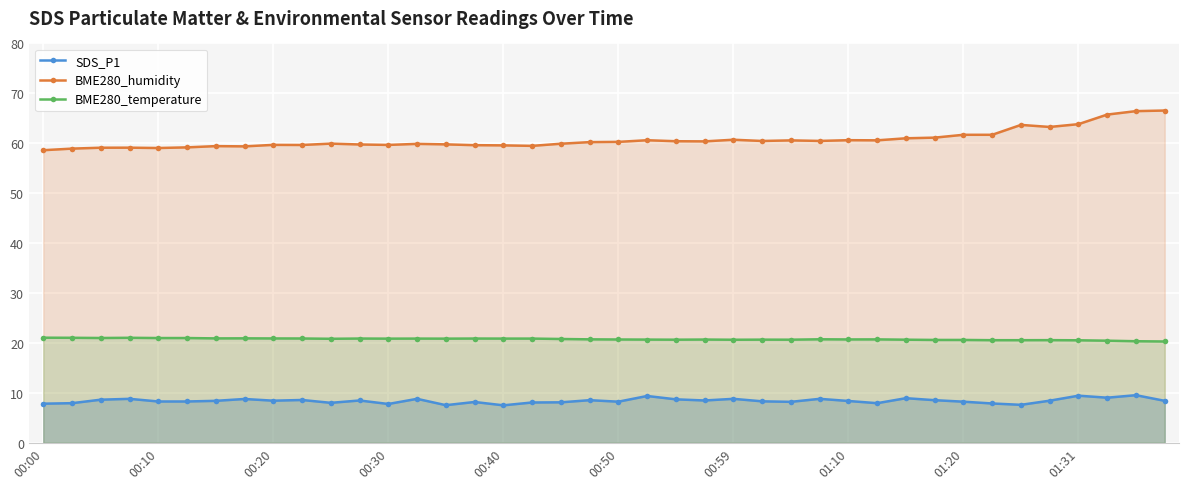

Rank the series by their average value, from highest to lowest.

BME280_humidity, BME280_temperature, SDS_P1